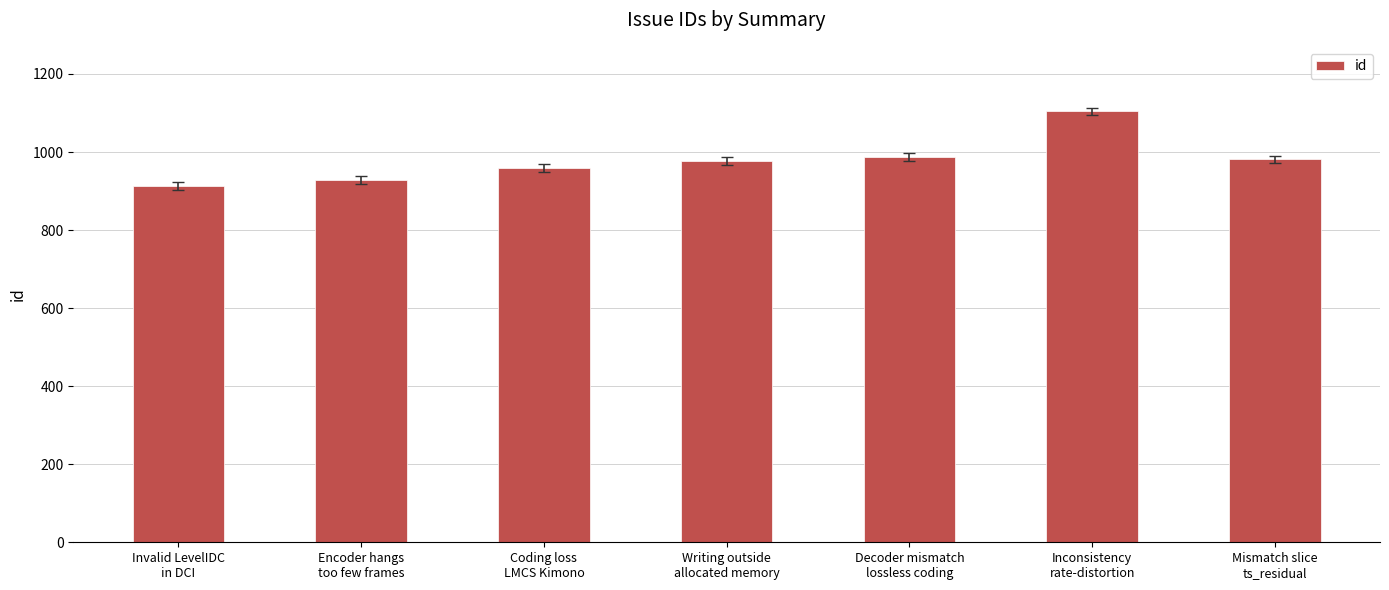

At which category does the chart reach its minimum across all series?

Invalid LevelIDC
in DCI